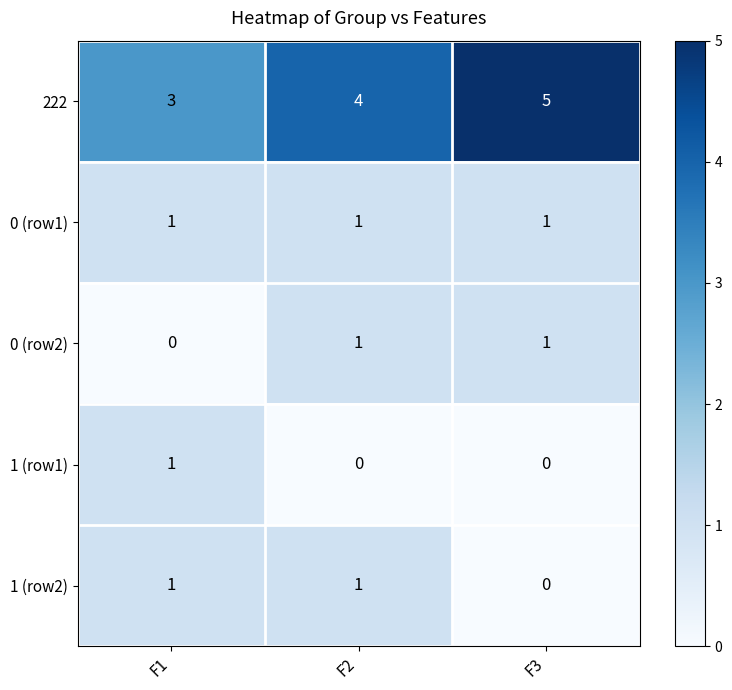

Count the number of categories in the chart.

3